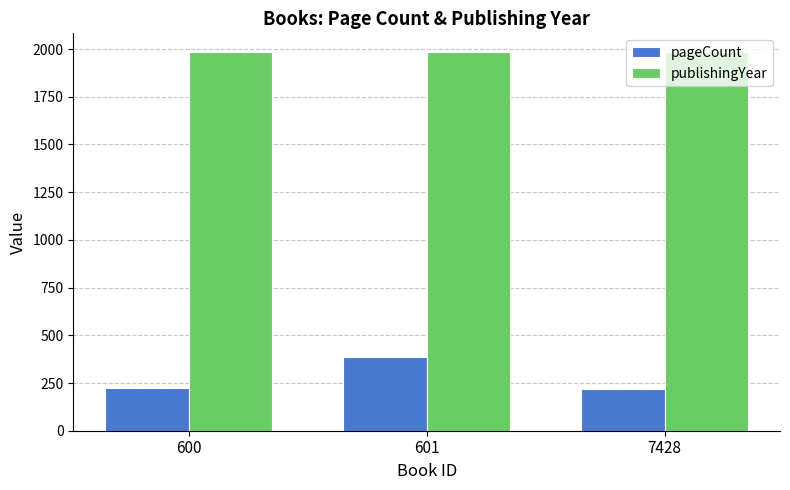

What is the minimum value for pageCount?

216